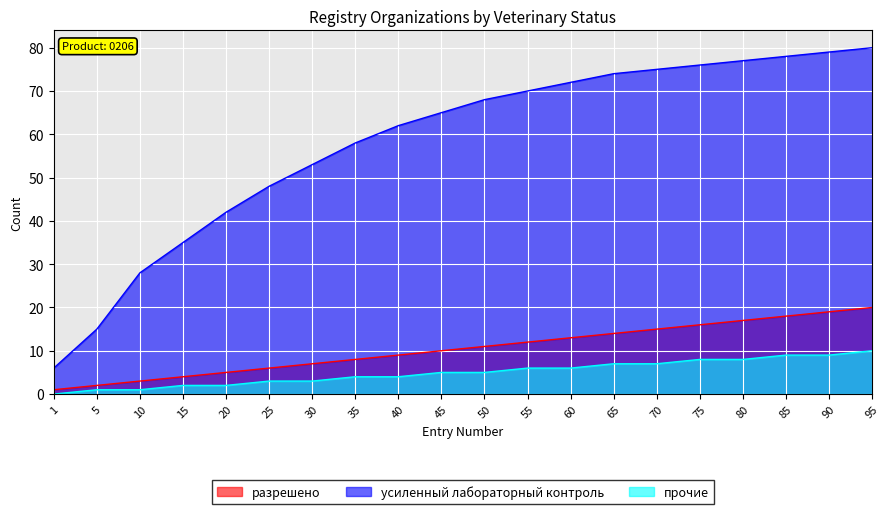

At 20, list the series in order from smallest to largest.

прочие, разрешено, усиленный лабораторный контроль